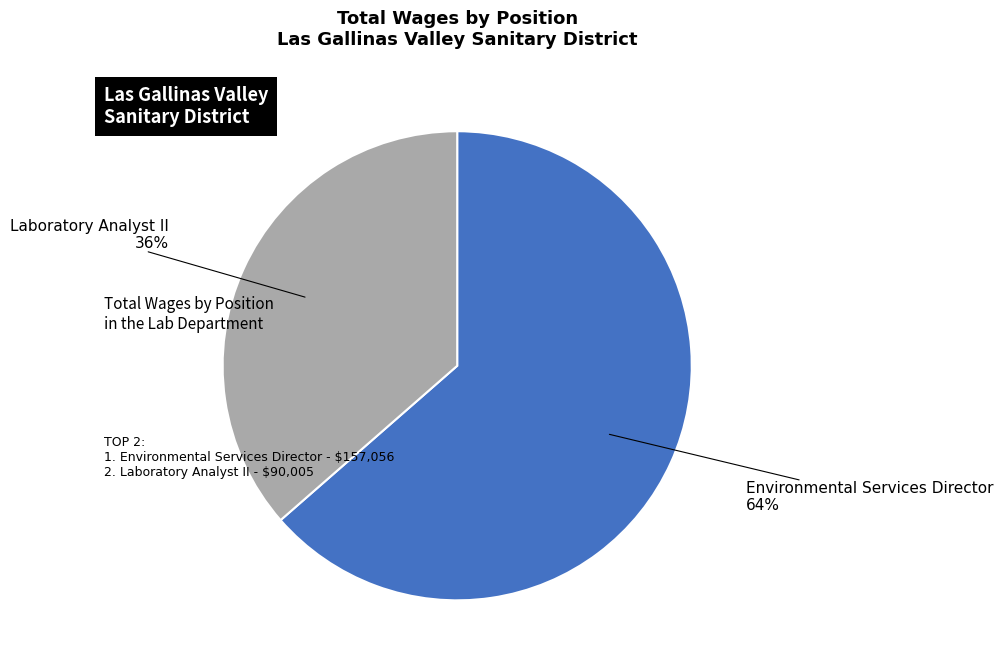

How many segments does this pie chart have?

2